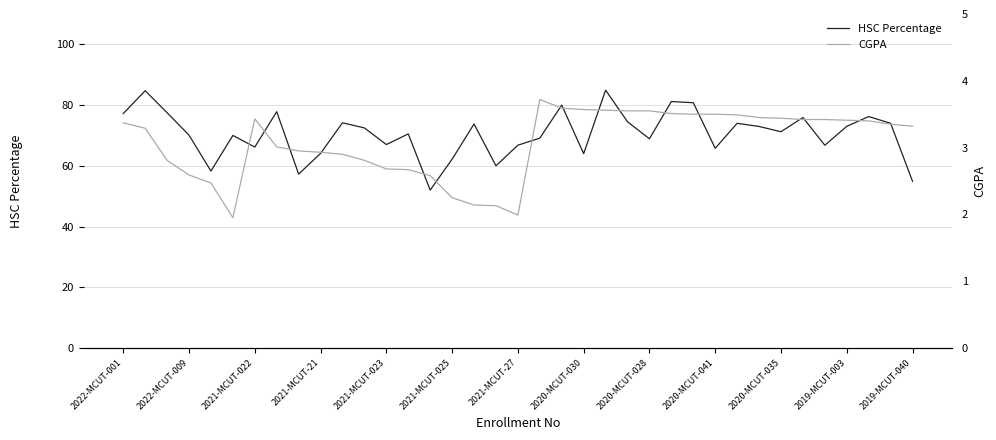

What is the maximum value for HSC Percentage?

84.9